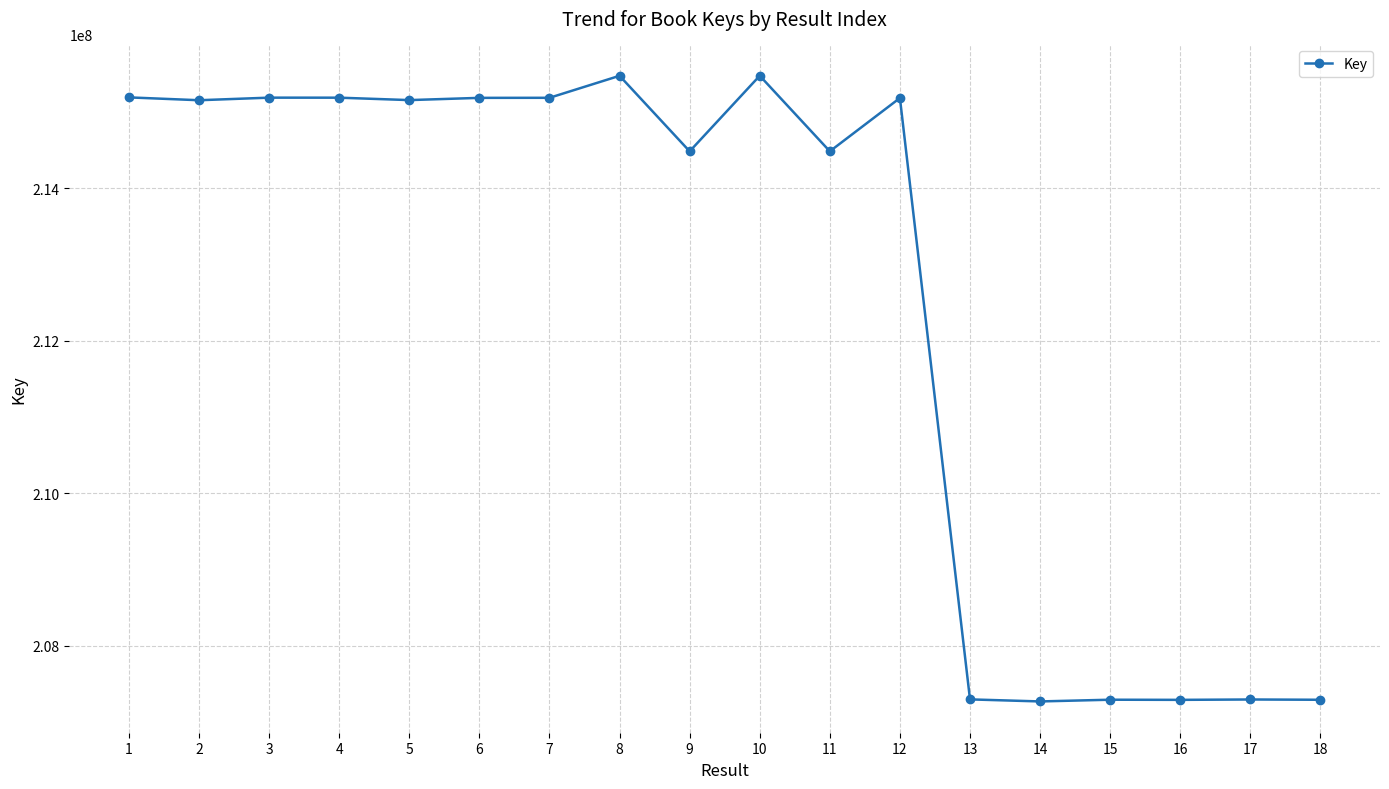

What is the greatest value displayed?

215475590